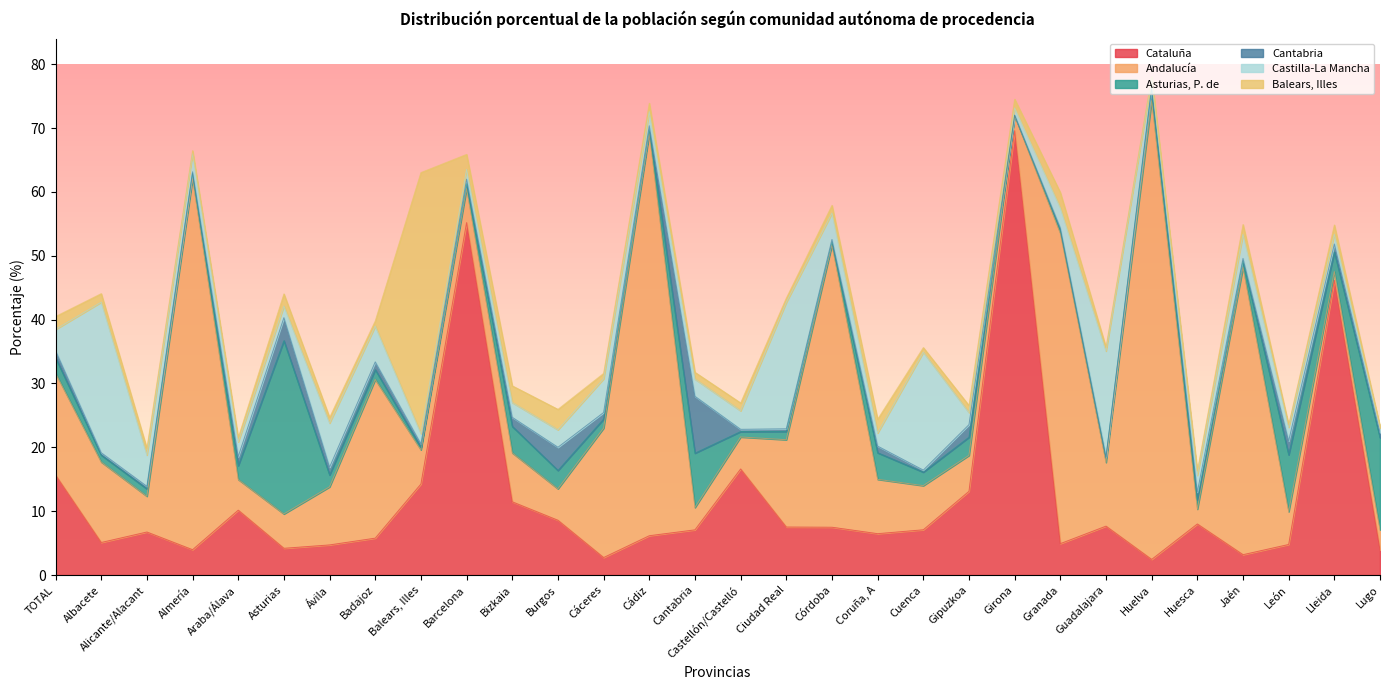

Count the number of categories in the chart.

30